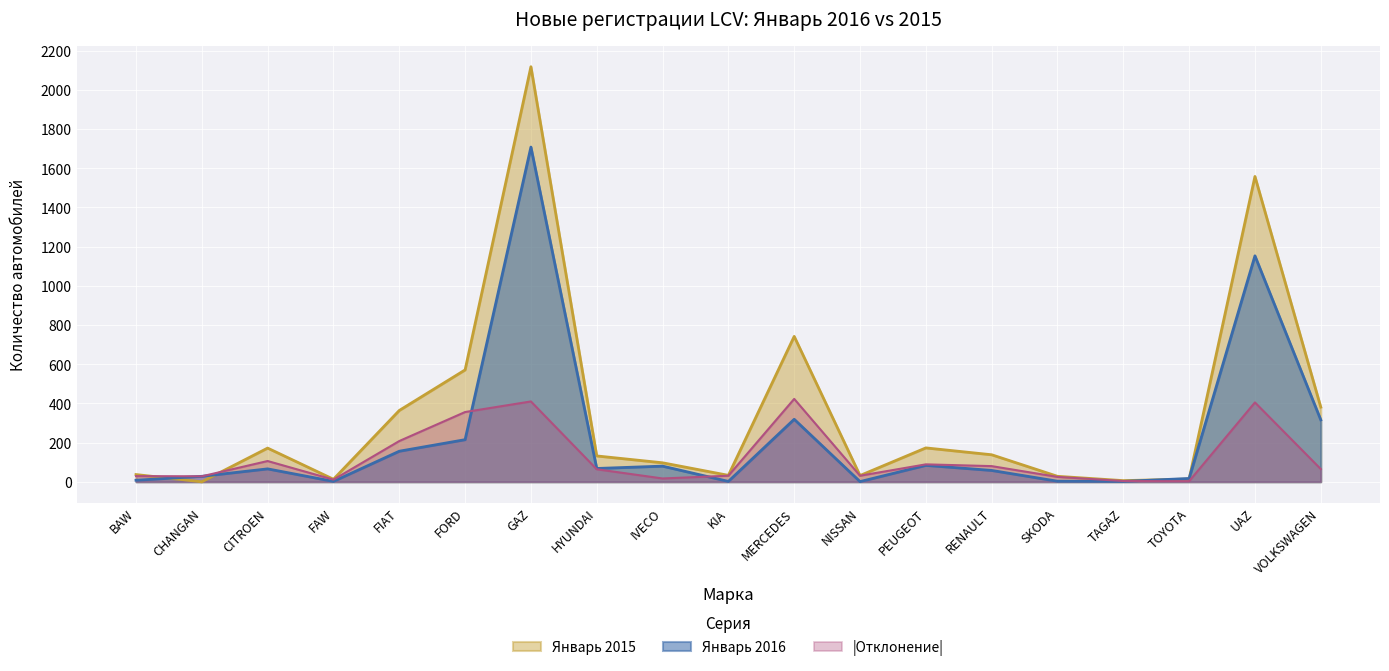

Reading left to right, list all the values displayed in this chart.

Январь 2016: BAW=8	CHANGAN=28	CITROEN=66	FAW=2	FIAT=156	FORD=215	GAZ=1708	HYUNDAI=68	IVECO=80	KIA=2	MERCEDES=319	NISSAN=1	PEUGEOT=84	RENAULT=58	SKODA=3	TAGAZ=2	TOYOTA=17	UAZ=1153	VOLKSWAGEN=316
Январь 2015: BAW=37	CHANGAN=0	CITROEN=172	FAW=13	FIAT=364	FORD=571	GAZ=2118	HYUNDAI=132	IVECO=97	KIA=33	MERCEDES=742	NISSAN=32	PEUGEOT=173	RENAULT=138	SKODA=28	TAGAZ=6	TOYOTA=14	UAZ=1558	VOLKSWAGEN=381
Отклонение: BAW=29	CHANGAN=28	CITROEN=106	FAW=11	FIAT=208	FORD=356	GAZ=410	HYUNDAI=64	IVECO=17	KIA=31	MERCEDES=423	NISSAN=31	PEUGEOT=89	RENAULT=80	SKODA=25	TAGAZ=4	TOYOTA=3	UAZ=405	VOLKSWAGEN=65